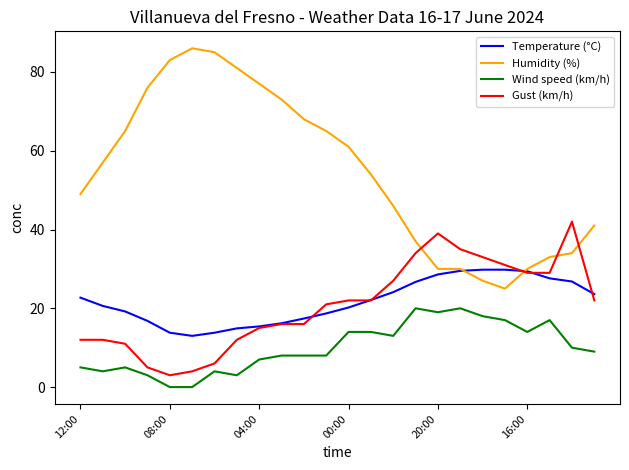

What is the maximum value shown in the chart?

86.0